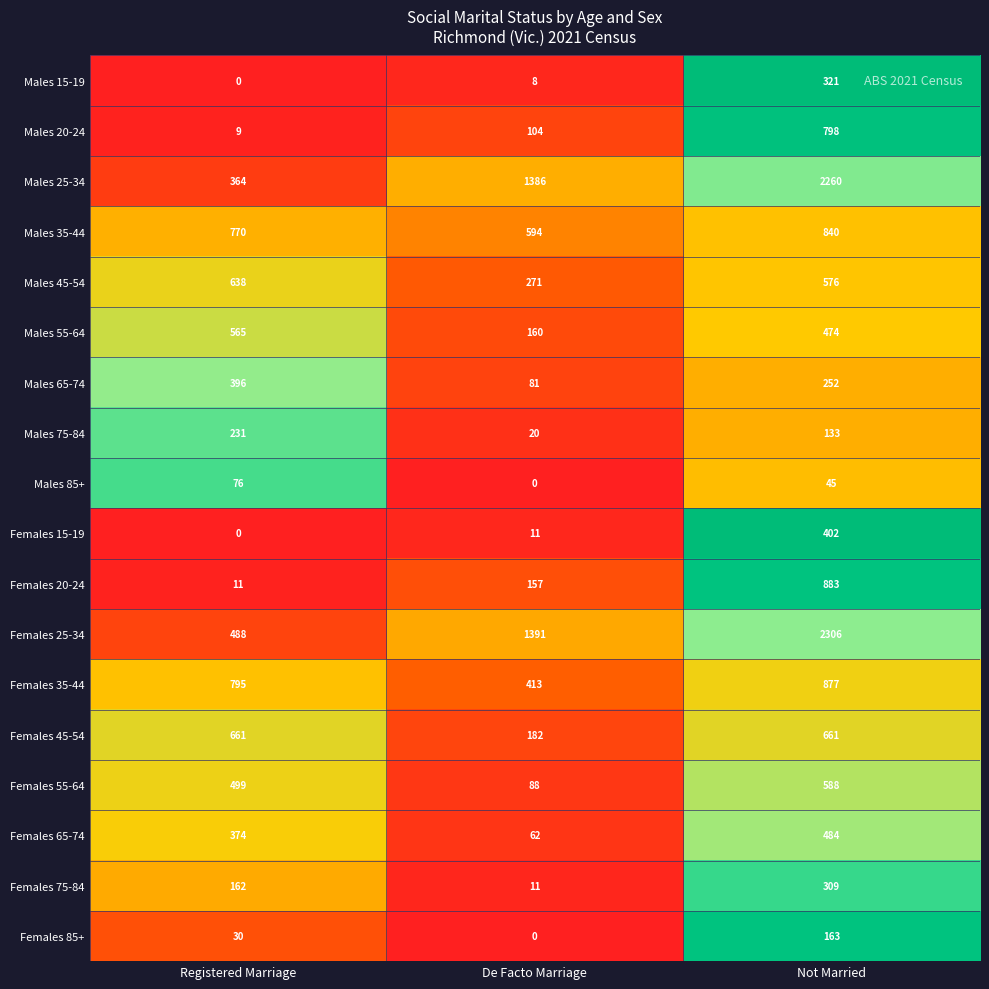

What is the average value of the Females 45-54 series?

501